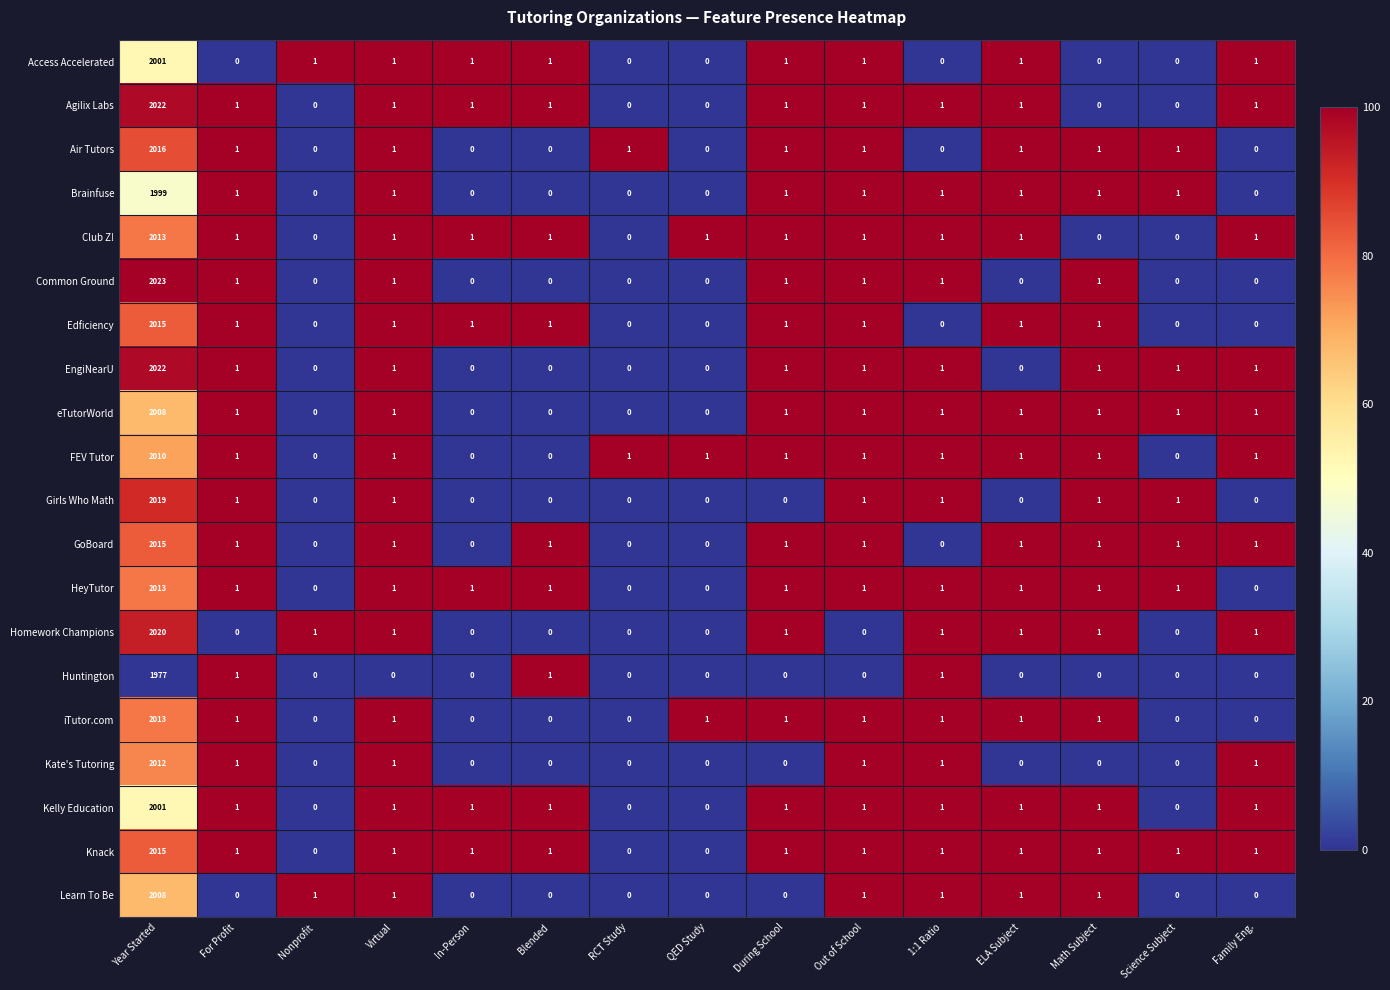

Which series has the widest spread of values?

Common Ground